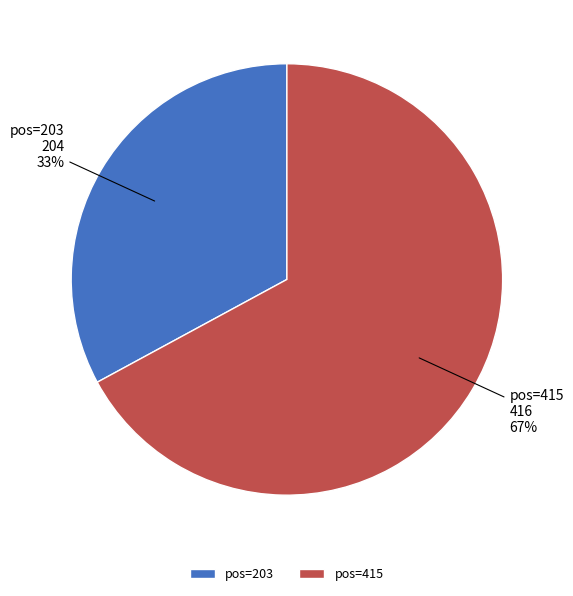

Which category has the biggest portion of the pie?

pos=415